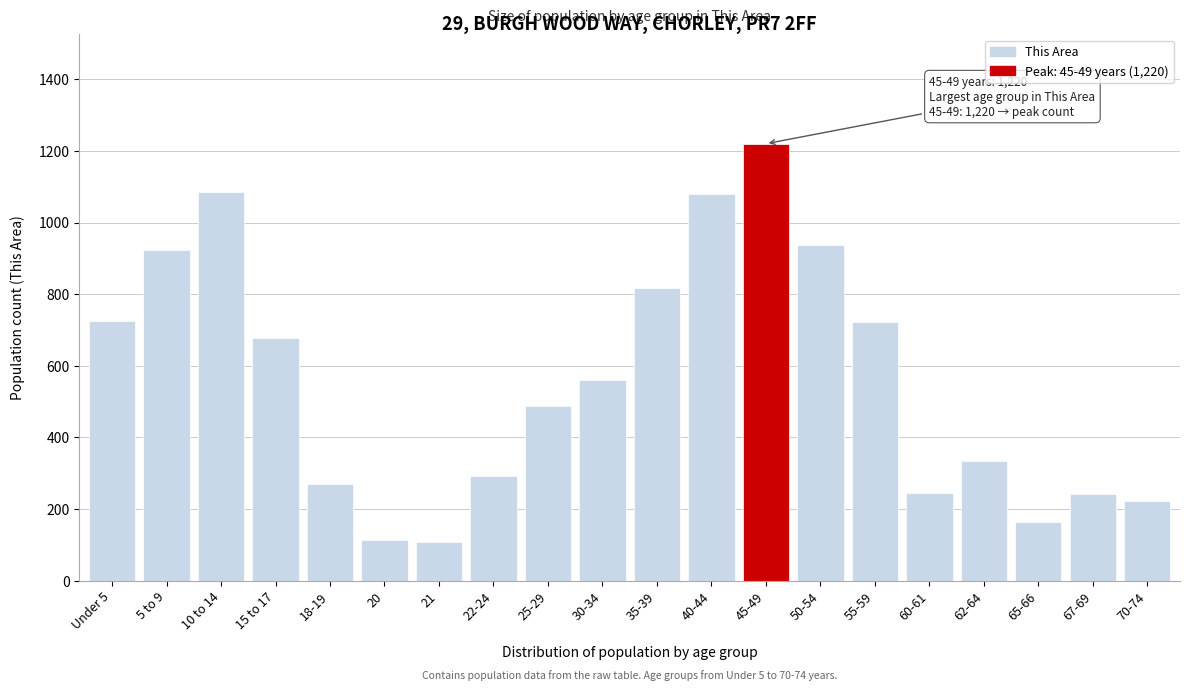

What is the label of the 1st bar from the right?

70-74